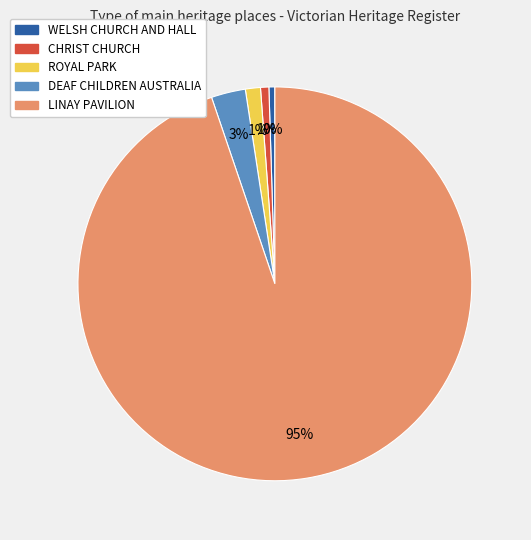

Which slice is the largest?

LINAY PAVILION